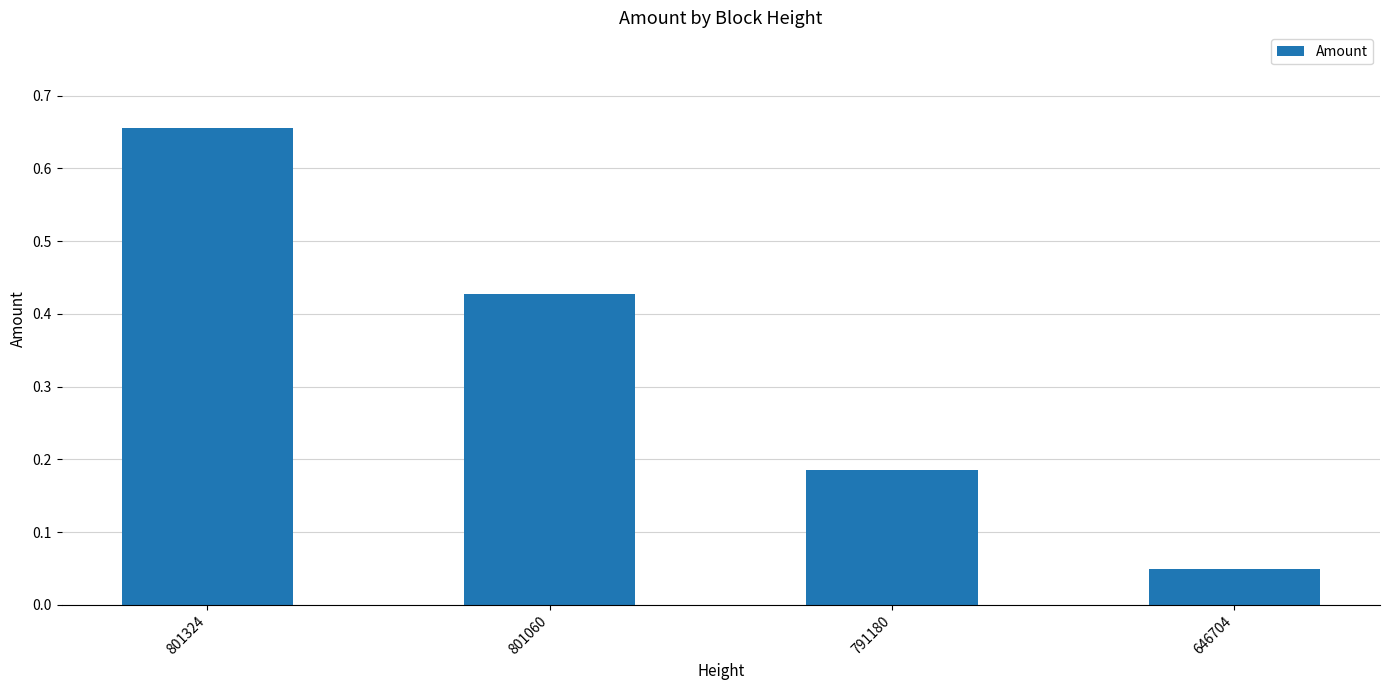

Which has a higher value, 801324 or 801060?

801324